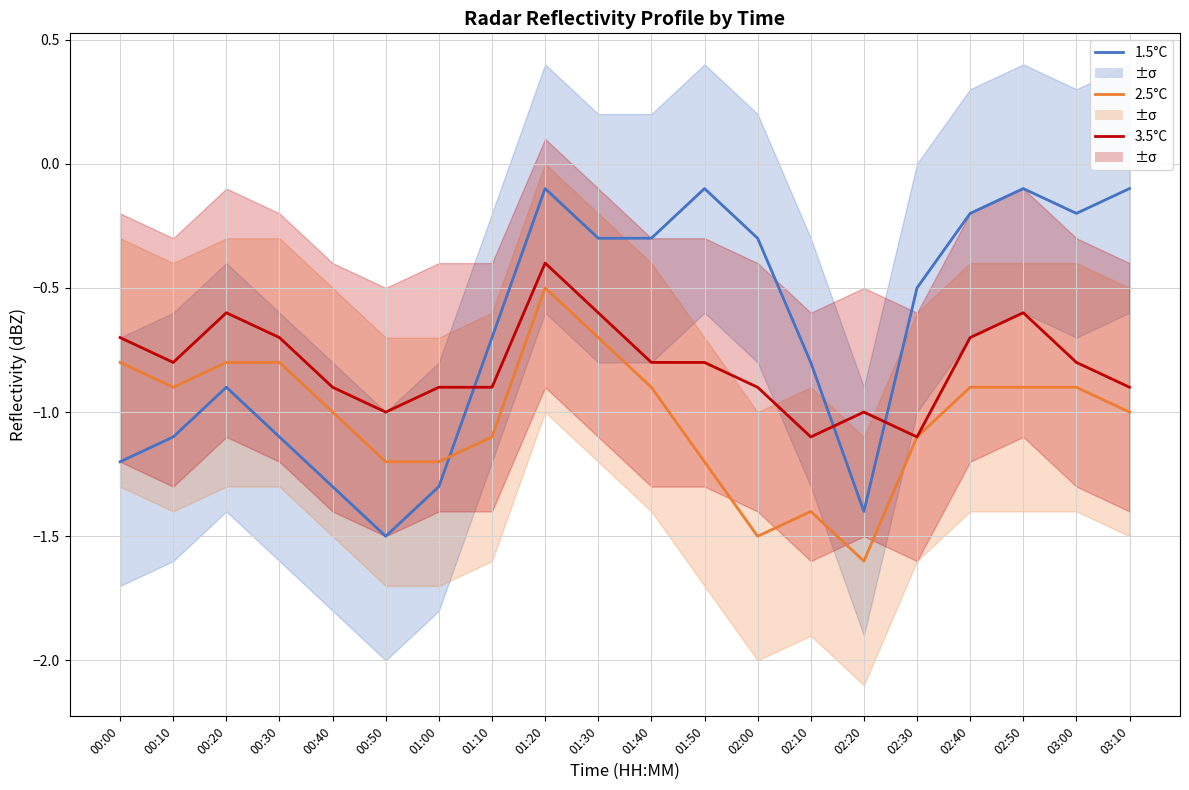

Reading right to left, list all the values displayed in this chart.

1.5°C: 03:10=-0.1	03:00=-0.2	02:50=-0.1	02:40=-0.2	02:30=-0.5	02:20=-1.4	02:10=-0.8	02:00=-0.3	01:50=-0.1	01:40=-0.3	01:30=-0.3	01:20=-0.1	01:10=-0.7	01:00=-1.3	00:50=-1.5	00:40=-1.3	00:30=-1.1	00:20=-0.9	00:10=-1.1	00:00=-1.2
2.5°C: 03:10=-1.0	03:00=-0.9	02:50=-0.9	02:40=-0.9	02:30=-1.1	02:20=-1.6	02:10=-1.4	02:00=-1.5	01:50=-1.2	01:40=-0.9	01:30=-0.7	01:20=-0.5	01:10=-1.1	01:00=-1.2	00:50=-1.2	00:40=-1.0	00:30=-0.8	00:20=-0.8	00:10=-0.9	00:00=-0.8
3.5°C: 03:10=-0.9	03:00=-0.8	02:50=-0.6	02:40=-0.7	02:30=-1.1	02:20=-1.0	02:10=-1.1	02:00=-0.9	01:50=-0.8	01:40=-0.8	01:30=-0.6	01:20=-0.4	01:10=-0.9	01:00=-0.9	00:50=-1.0	00:40=-0.9	00:30=-0.7	00:20=-0.6	00:10=-0.8	00:00=-0.7